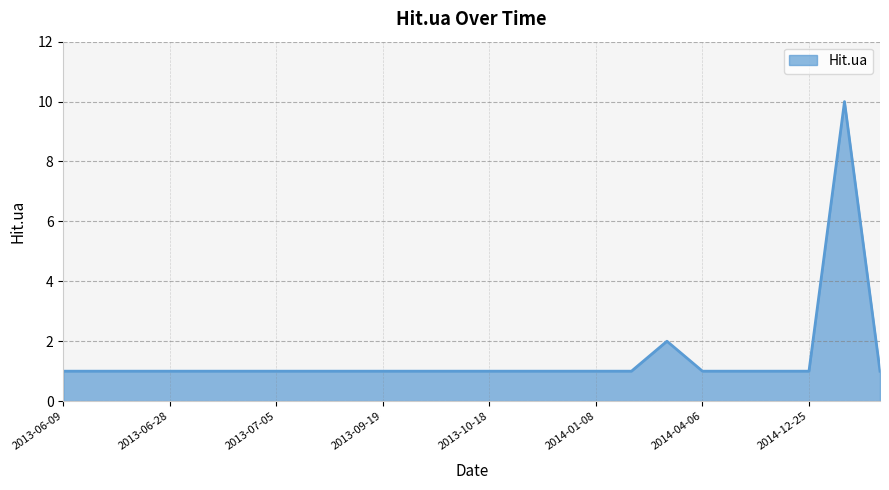

Count the values in the range 1 to 2.

23